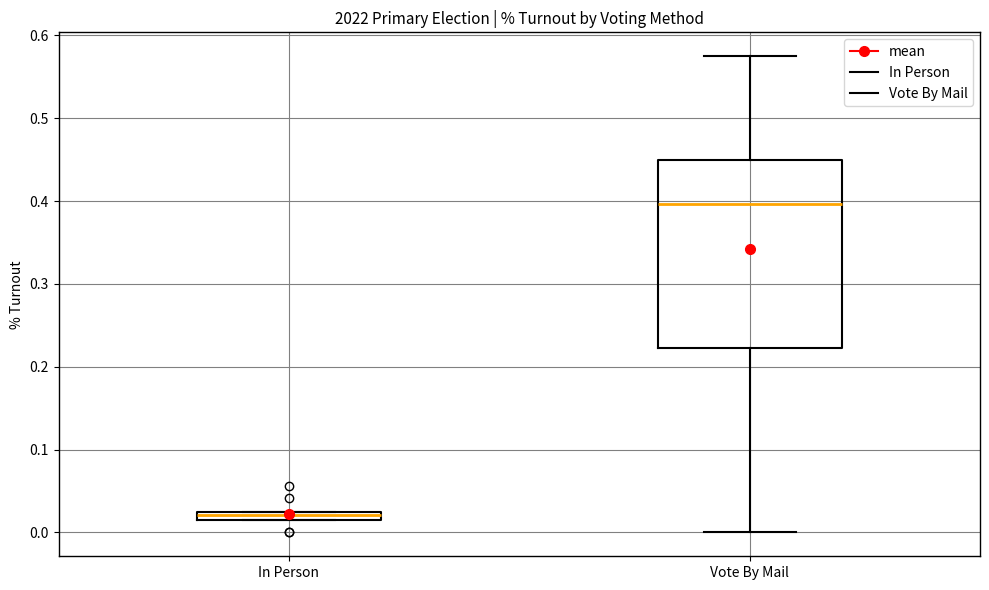

Which box is the tallest, from its lower edge to its upper edge?

Vote By Mail